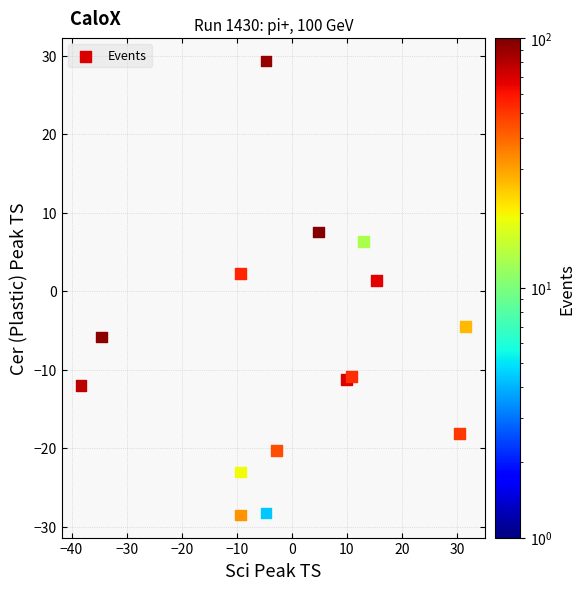

What is the range of Y values (max minus min)?

57.8